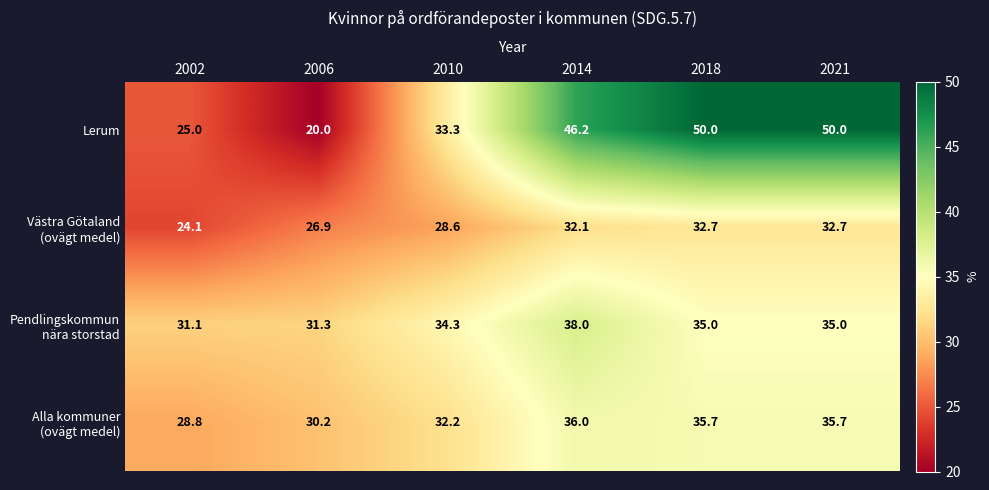

What is the difference between the highest and lowest values at 2002?

7.0